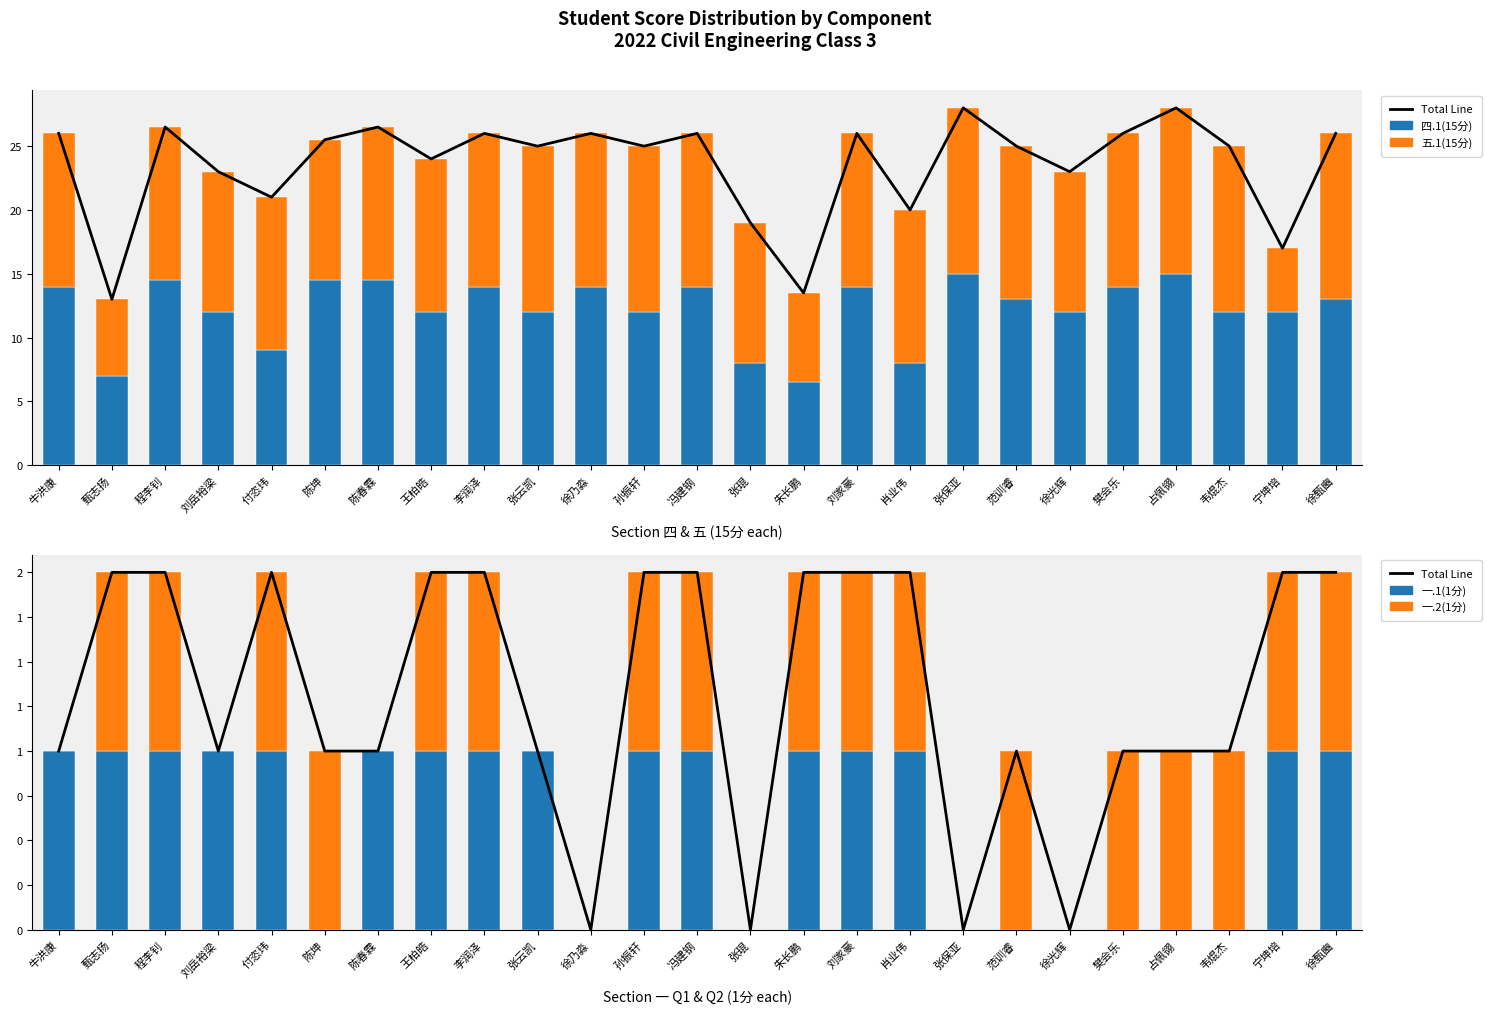

Reading left to right, what are all the values shown in this chart?

Total Line: 1.0	2.0	2.0	1.0	2.0	1.0	1.0	2.0	2.0	1.0	0.0	2.0	2.0	0.0	2.0	2.0	2.0	0.0	1.0	0.0	1.0	1.0	1.0	2.0	2.0
四.1(15分): 14.0	7.0	14.5	12.0	9.0	14.5	14.5	12.0	14.0	12.0	14.0	12.0	14.0	8.0	6.5	14.0	8.0	15.0	13.0	12.0	14.0	15.0	12.0	12.0	13.0
五.1(15分): 12.0	6.0	12.0	11.0	12.0	11.0	12.0	12.0	12.0	13.0	12.0	13.0	12.0	11.0	7.0	12.0	12.0	13.0	12.0	11.0	12.0	13.0	13.0	5.0	13.0
一.1(1分): 1.0	1.0	1.0	1.0	1.0	0.0	1.0	1.0	1.0	1.0	0.0	1.0	1.0	0.0	1.0	1.0	1.0	0.0	0.0	0.0	0.0	0.0	0.0	1.0	1.0
一.2(1分): 0.0	1.0	1.0	0.0	1.0	1.0	0.0	1.0	1.0	0.0	0.0	1.0	1.0	0.0	1.0	1.0	1.0	0.0	1.0	0.0	1.0	1.0	1.0	1.0	1.0